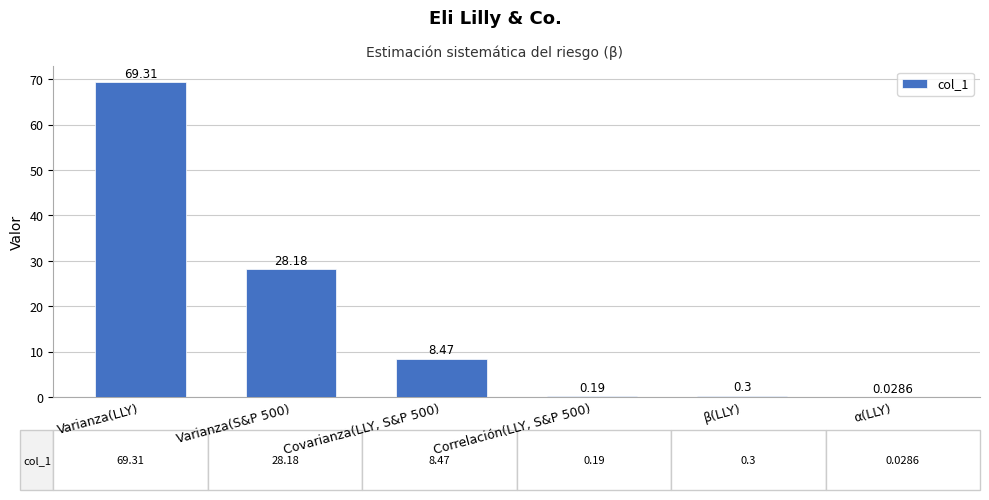

What is the change in value from Varianza(S&P 500) to Covarianza(LLY, S&P 500)?

-19.7